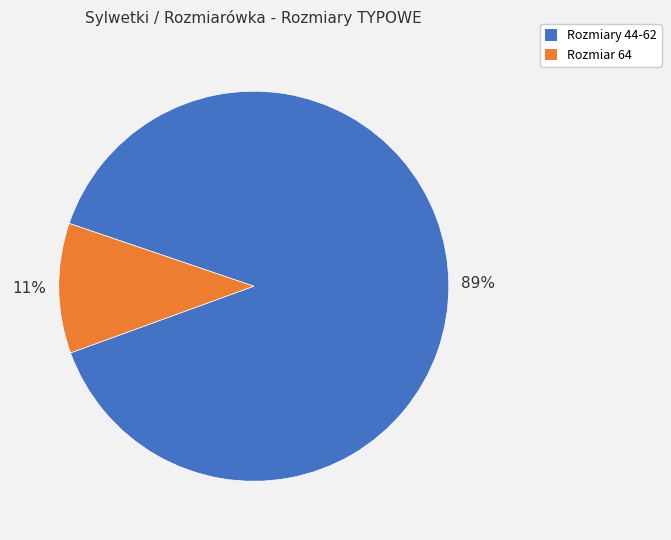

To the nearest percent, what is the average slice percentage?

50%